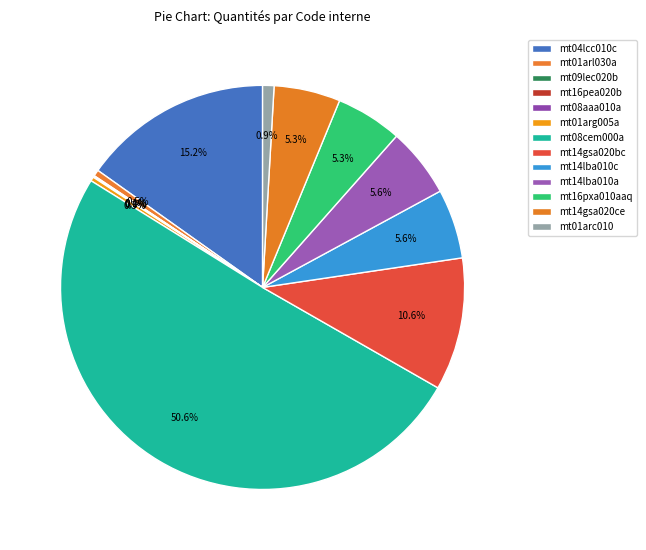

What is the largest slice in the pie chart?

mt08cem000a